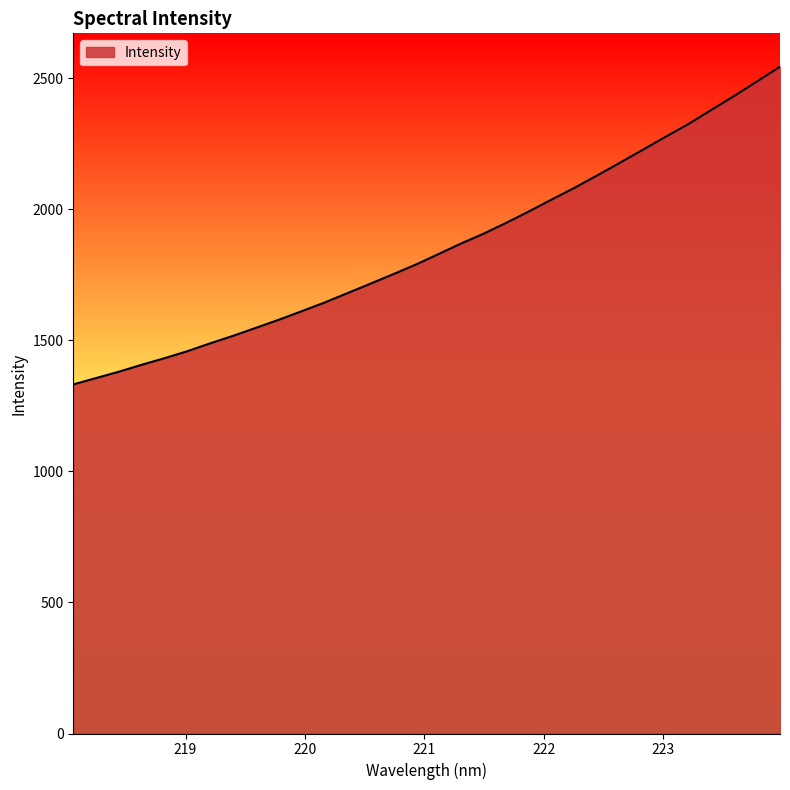

How many lines are shown in the chart?

1